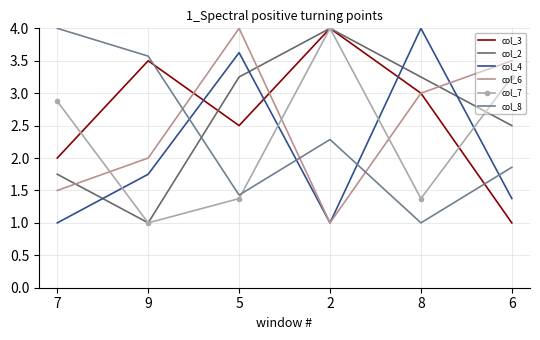

What is the total value across all series at 8?

15.6